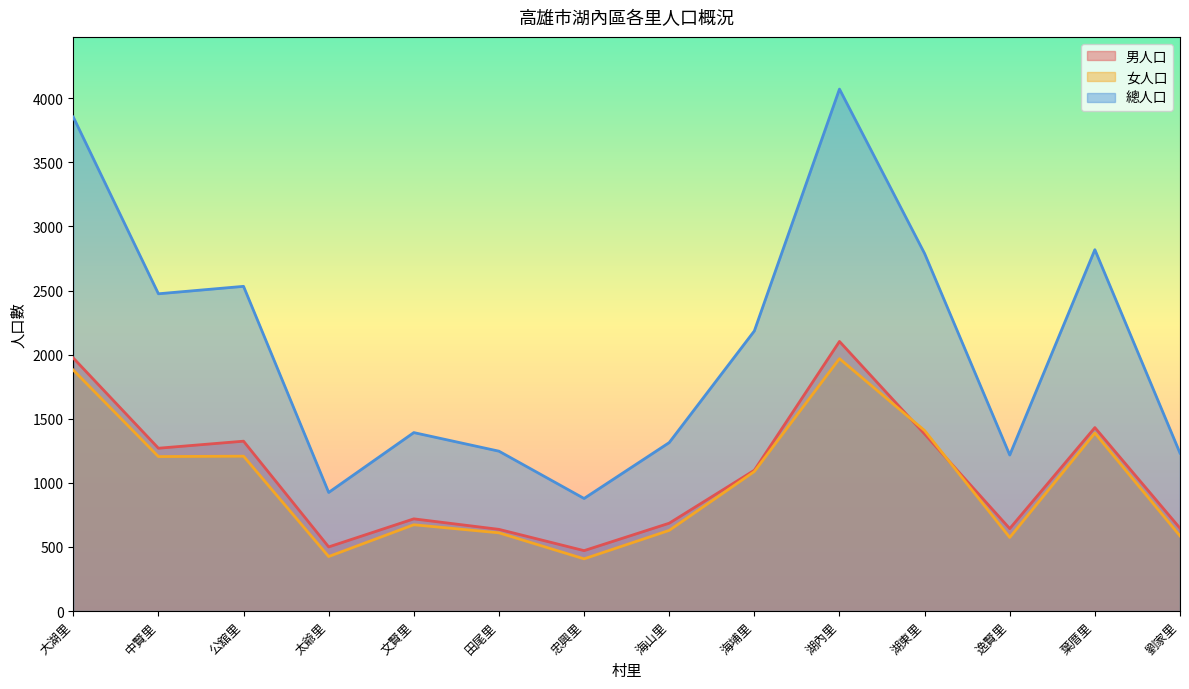

True or false: 女人口 and 總人口 cross at least once.

False